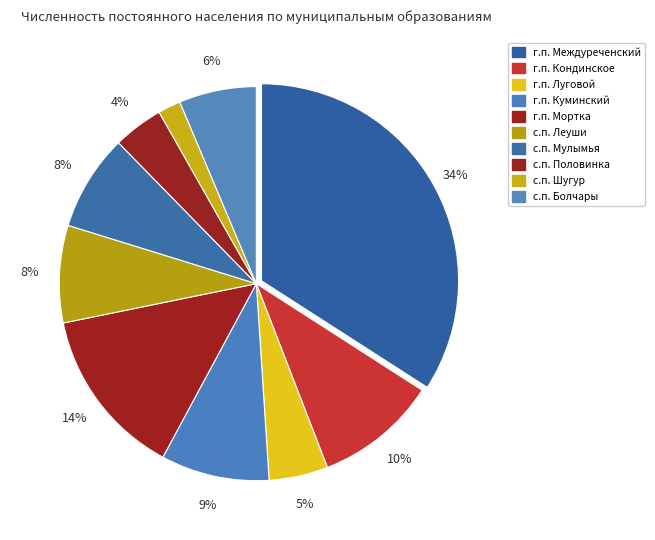

Which category has the biggest portion of the pie?

г.п. Междуреченский